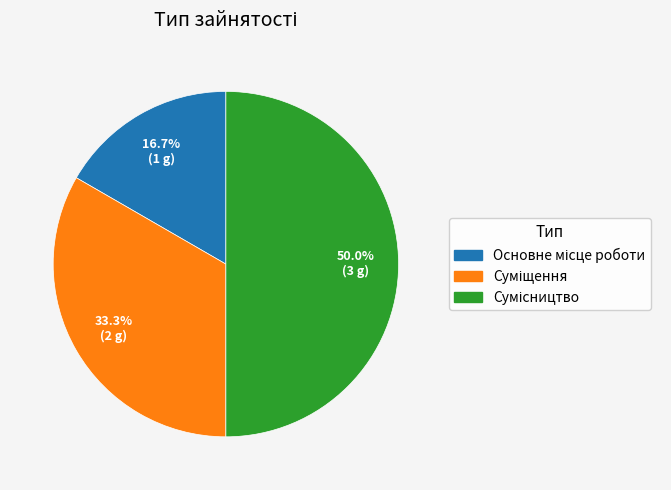

Rank the categories by value from highest to lowest.

Сумісництво, Суміщення, Основне місце роботи